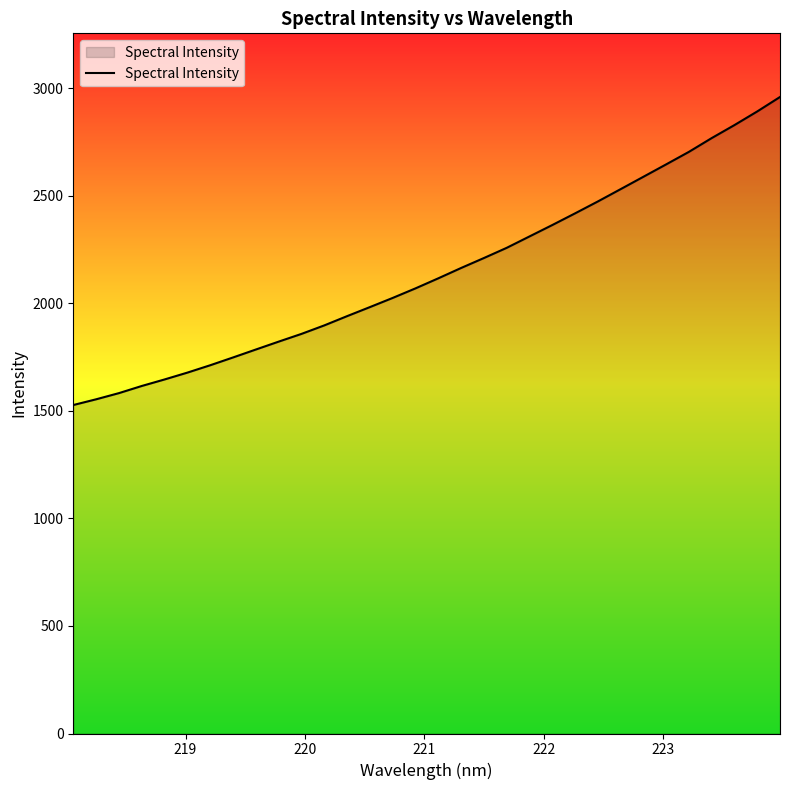

What is the minimum value shown in the chart?

1527.0